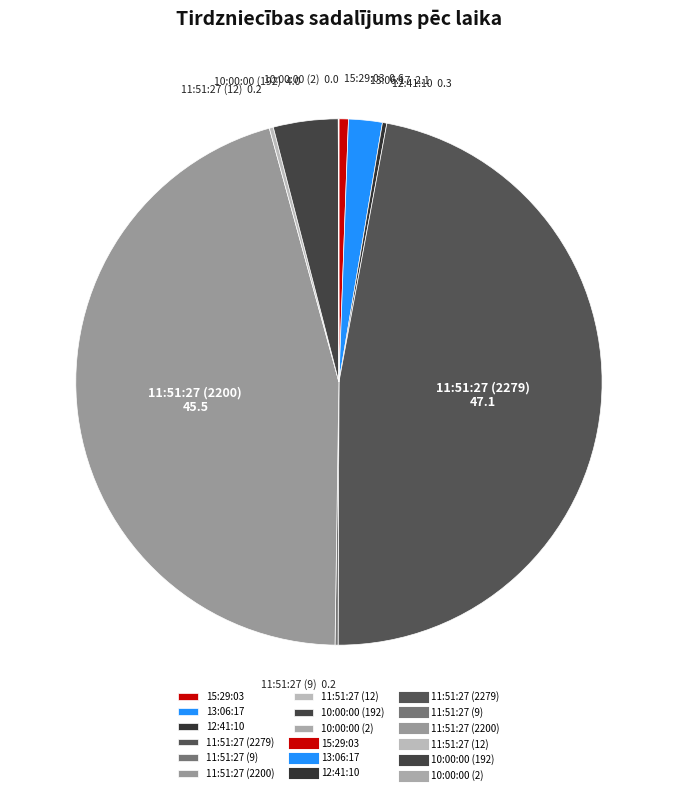

Is the sum of 11:51:27 (2200) and 13:06:17 greater than half?

No